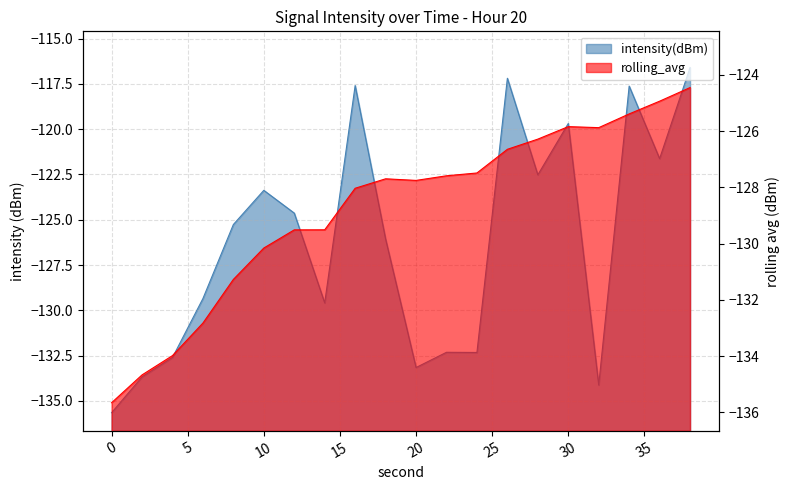

What is the difference between the second highest and second lowest values in the intensity(dBm) series?

16.9